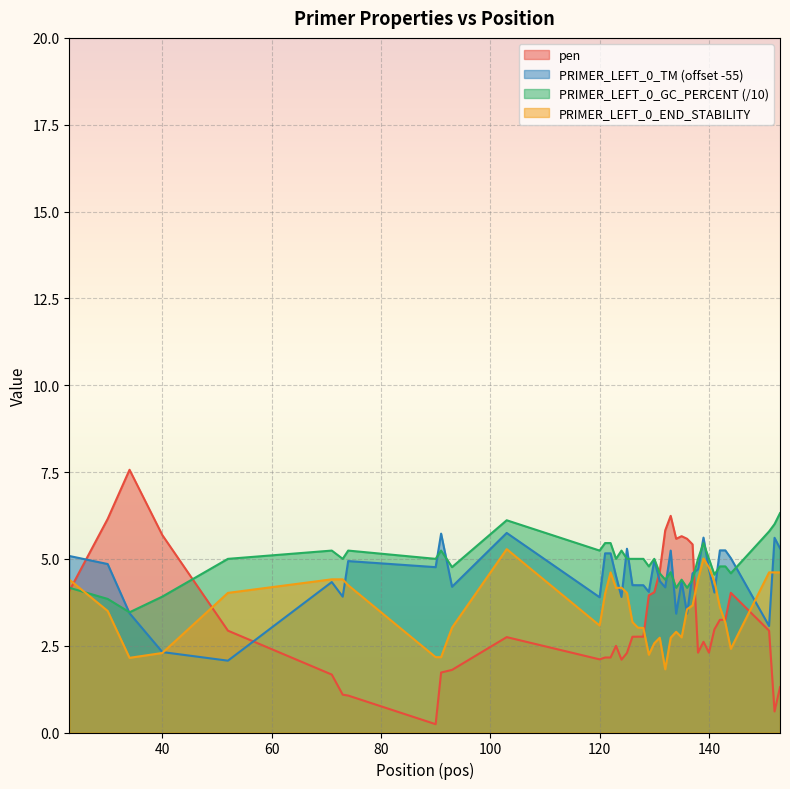

Reading left to right, extract all data points from this chart.

pen: 23=4.1	30=6.1	34=7.6	40=5.7	52=2.9	71=1.7	73=1.1	74=1.1	90=0.2	91=1.7	93=1.8	103=2.7	120=2.1	121=2.2	122=2.2	123=2.5	124=2.1	125=2.3	126=2.8	127=2.8	128=2.8	129=3.9	130=4.0	131=4.6	132=5.8	133=6.2	134=5.6	135=5.7	136=5.6	137=5.4	138=2.3	139=2.6	140=2.3	141=3.0	142=3.2	143=3.2	144=4.0	151=2.9	152=0.6	153=1.3
PRIMER_LEFT_0_TM: 23=5.1	30=4.9	34=3.4	40=2.3	52=2.1	71=4.3	73=3.9	74=4.9	90=4.8	91=5.7	93=4.2	103=5.7	120=3.9	121=5.2	122=5.2	123=4.5	124=3.9	125=5.3	126=4.2	127=4.2	128=4.2	129=4.0	130=5.0	131=4.4	132=4.2	133=5.2	134=3.4	135=4.3	136=3.4	137=4.6	138=4.7	139=5.6	140=4.7	141=4.0	142=5.2	143=5.2	144=5.0	151=3.1	152=5.6	153=5.3
PRIMER_LEFT_0_GC_PERCENT: 23=4.2	30=3.8	34=3.5	40=3.9	52=5.0	71=5.2	73=5.0	74=5.2	90=5.0	91=5.2	93=4.8	103=6.1	120=5.2	121=5.5	122=5.5	123=5.0	124=5.2	125=5.0	126=5.0	127=5.0	128=5.0	129=4.8	130=5.0	131=4.6	132=4.4	133=4.6	134=4.2	135=4.4	136=4.2	137=4.4	138=5.0	139=5.5	140=5.0	141=4.5	142=4.8	143=4.8	144=4.6	151=5.8	152=6.0	153=6.3
PRIMER_LEFT_0_END_STABILITY: 23=4.4	30=3.5	34=2.1	40=2.3	52=4.0	71=4.4	73=4.4	74=4.2	90=2.2	91=2.2	93=3.0	103=5.3	120=3.1	121=4.0	122=4.6	123=4.2	124=4.2	125=4.0	126=3.2	127=3.0	128=3.0	129=2.2	130=2.6	131=2.7	132=1.8	133=2.7	134=2.9	135=2.7	136=3.5	137=3.7	138=4.4	139=5.0	140=4.8	141=4.3	142=3.6	143=3.2	144=2.4	151=4.6	152=4.6	153=4.6